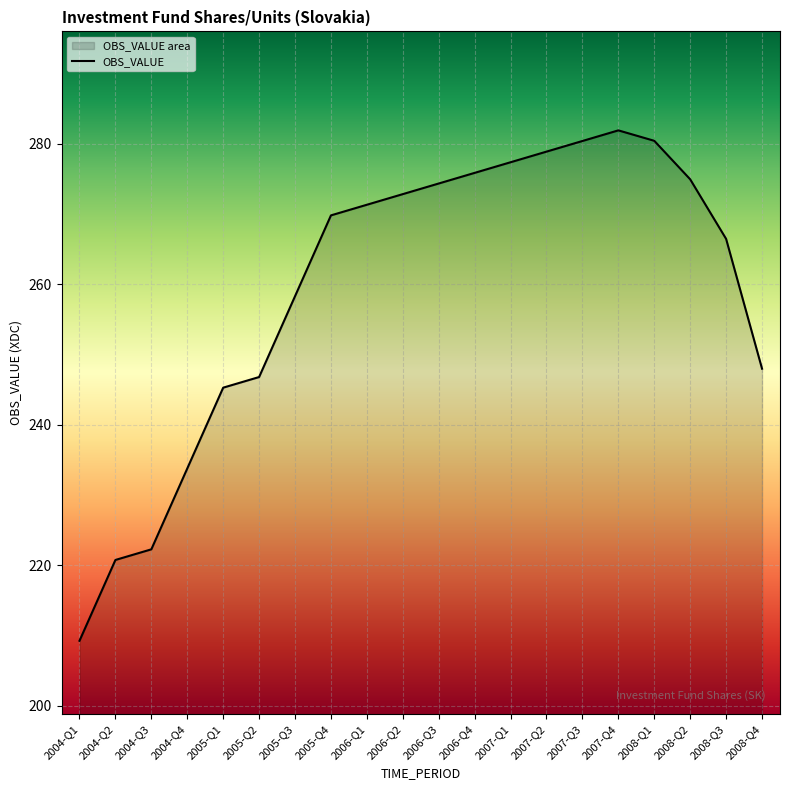

At which category does the data reach its first local peak?

2007-Q4